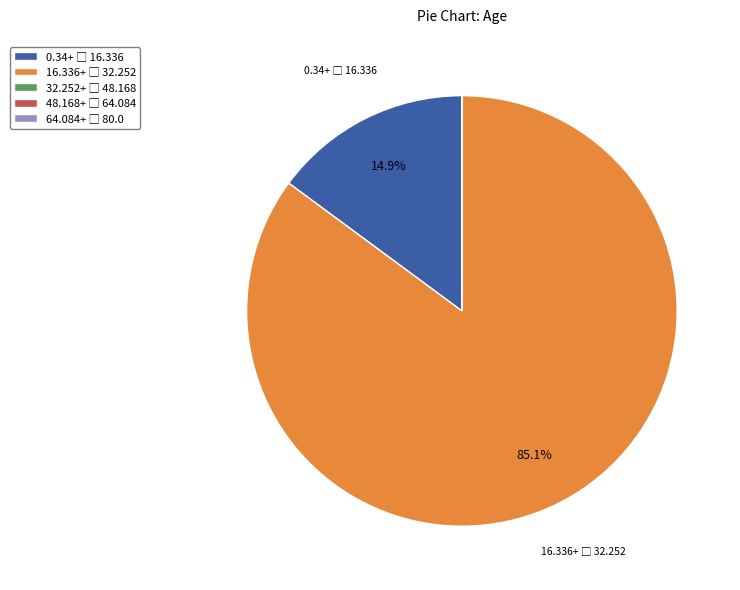

Does any single category account for the majority?

Yes